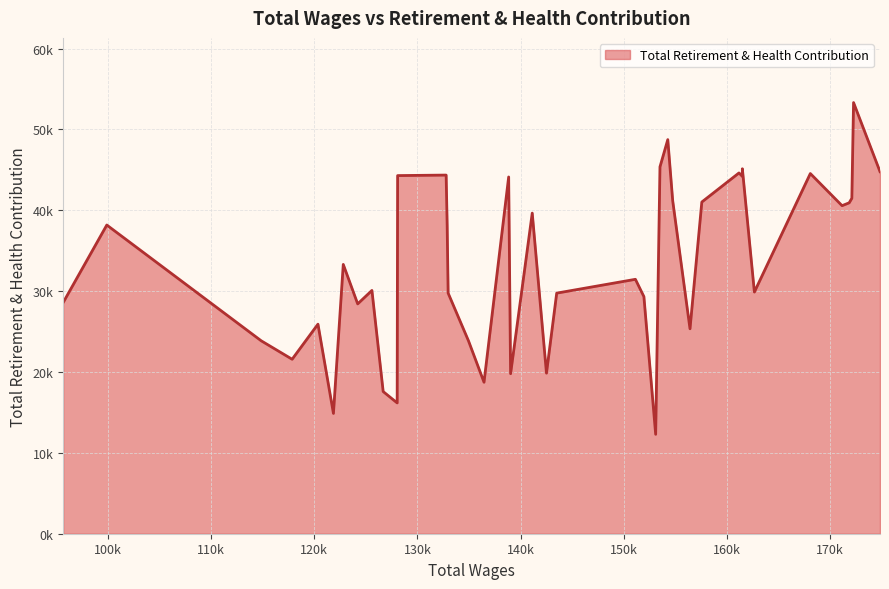

Does the chart display data point markers on the line(s)?

No